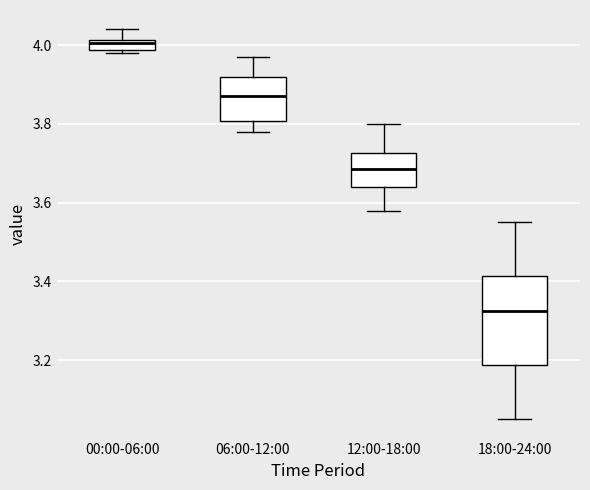

Where is the upper edge of the box for 06:00-12:00 on the y-axis? The values are not printed on the chart, so give them approximately, as read against the axis.

3.92